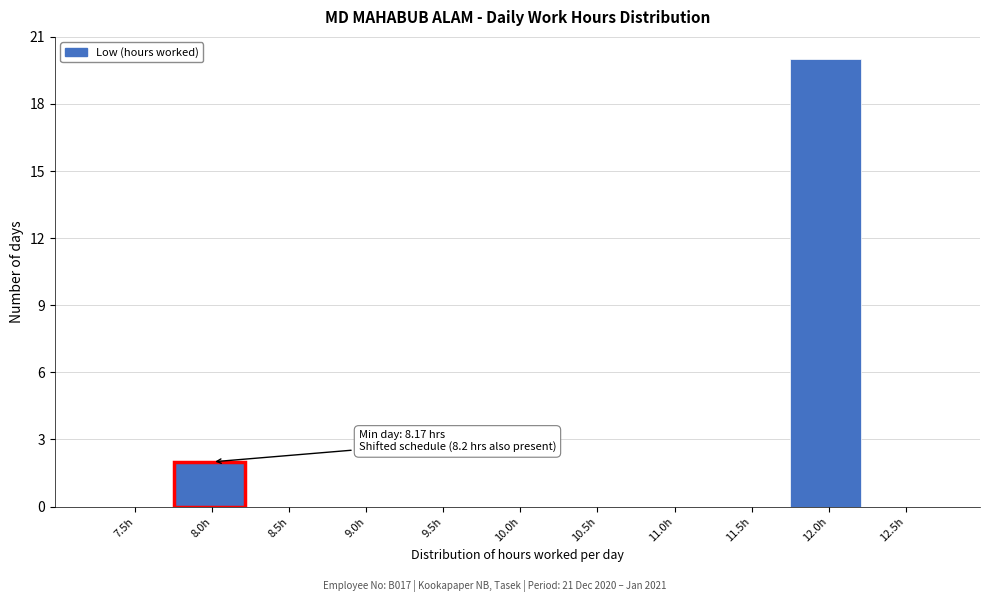

Reading left to right, what are all the values shown in this chart?

7.5h=0	8.0h=2	8.5h=0	9.0h=0	9.5h=0	10.0h=0	10.5h=0	11.0h=0	11.5h=0	12.0h=20	12.5h=0